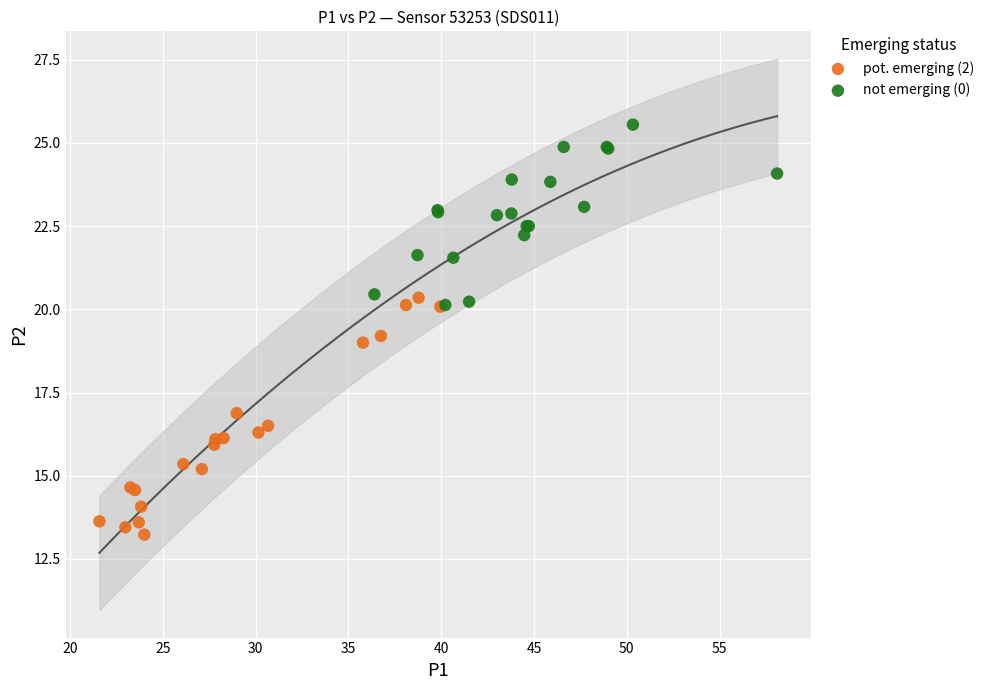

Which series has the widest spread of Y values?

pot. emerging (2)